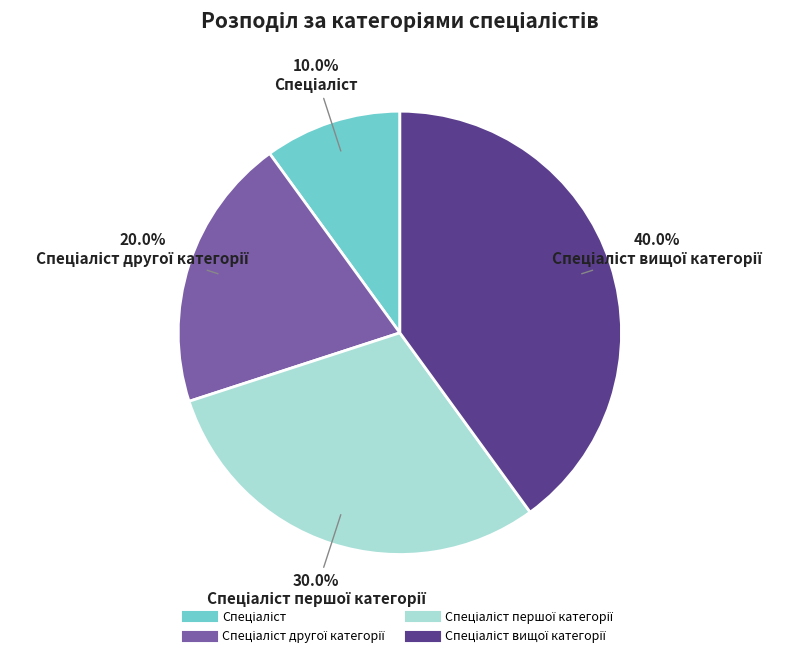

Does any single category account for the majority?

No